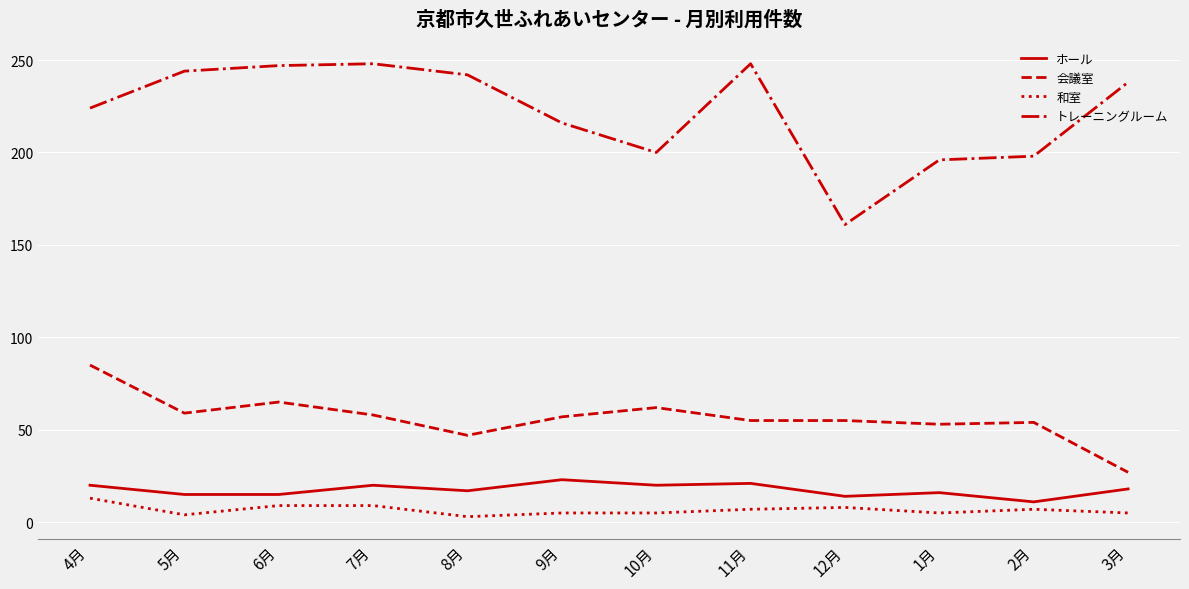

At how many categories does at least one series exceed 49?

12